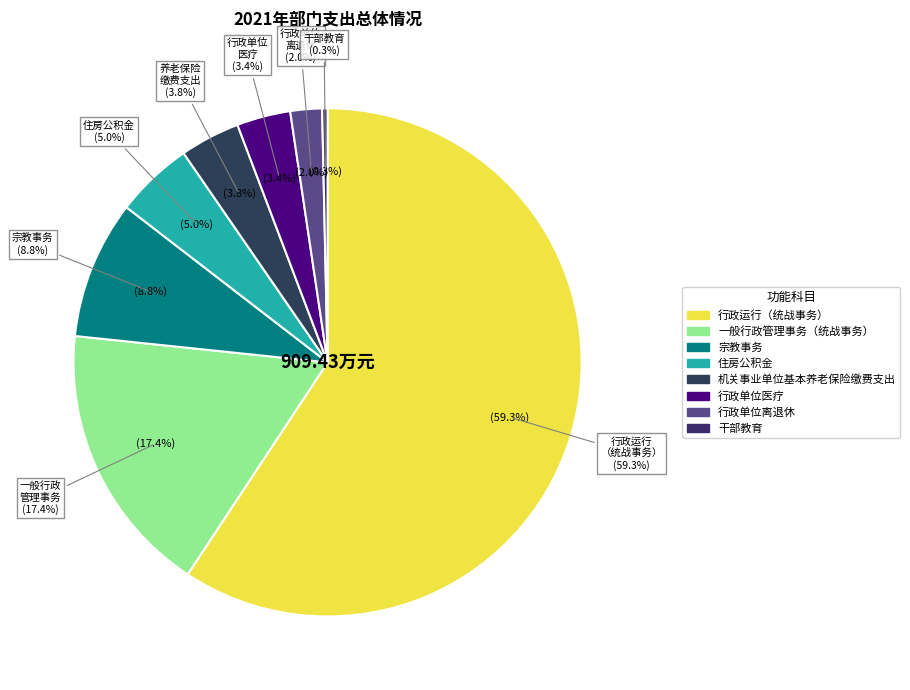

Does any single category account for the majority?

Yes